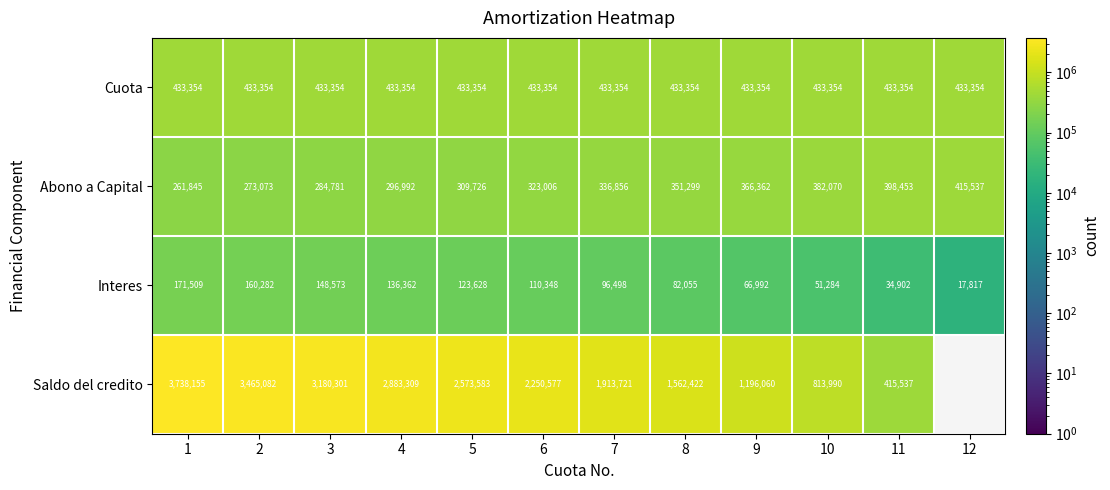

What is the total value across all series at 7?

2780429